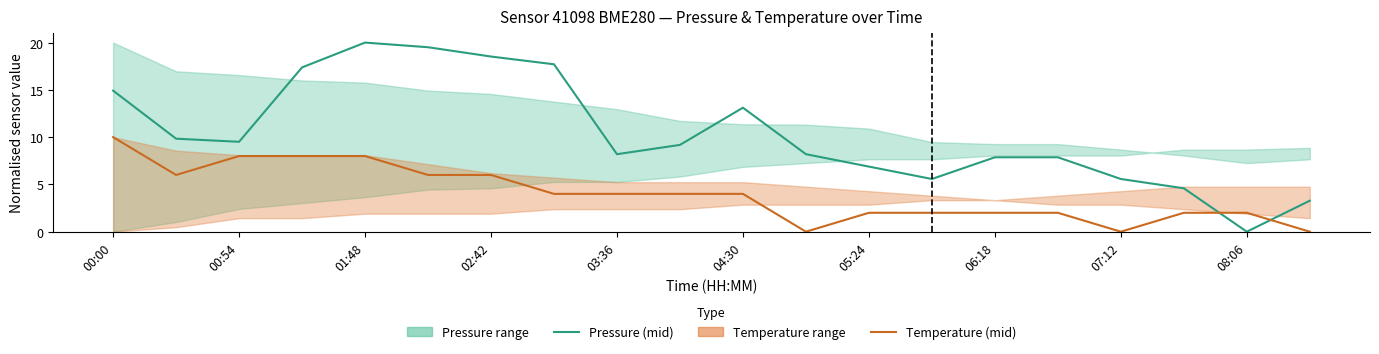

List the series in order of their peak value, highest first.

Pressure (mid), Temperature (mid)